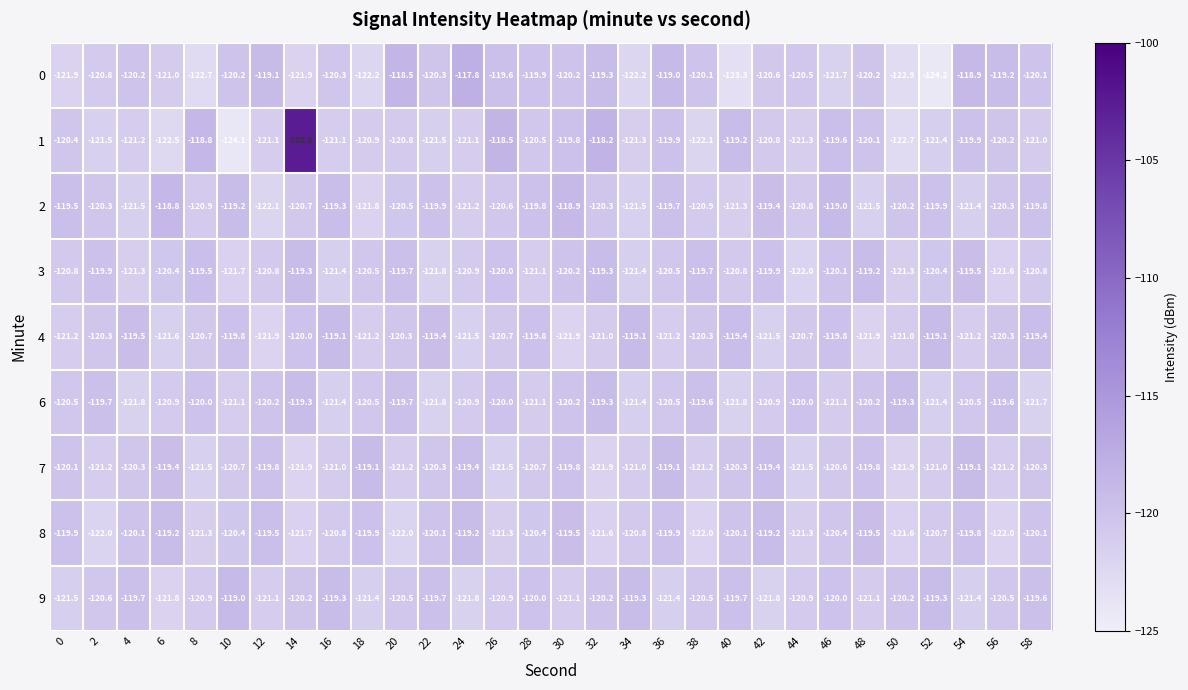

Read the 7 value at 6.

-119.4